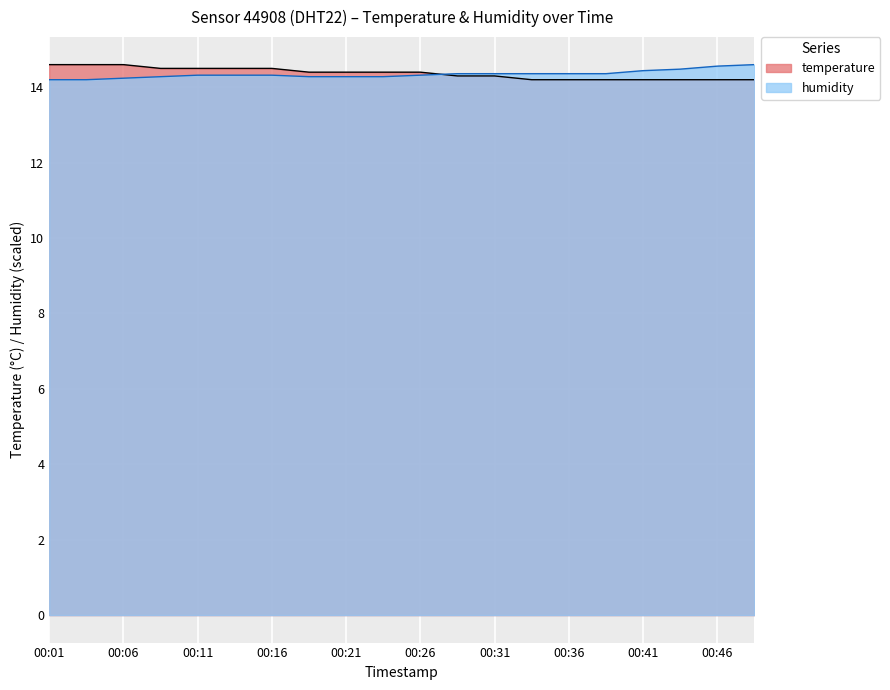

Does the chart display data point markers on the line(s)?

No